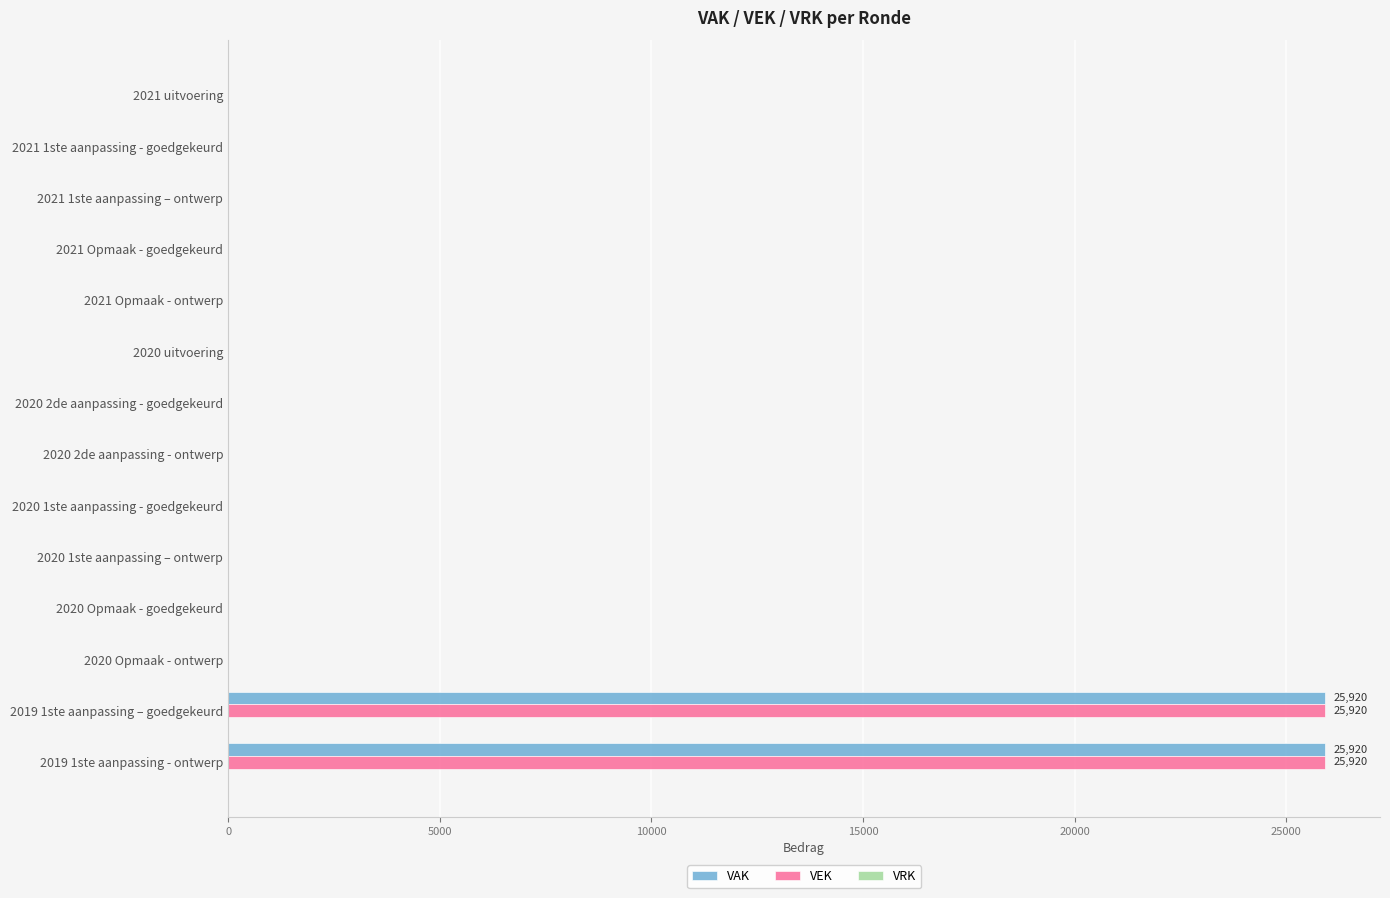

The value of VEK at 2020 Opmaak - goedgekeurd is 8094. True or false?

False